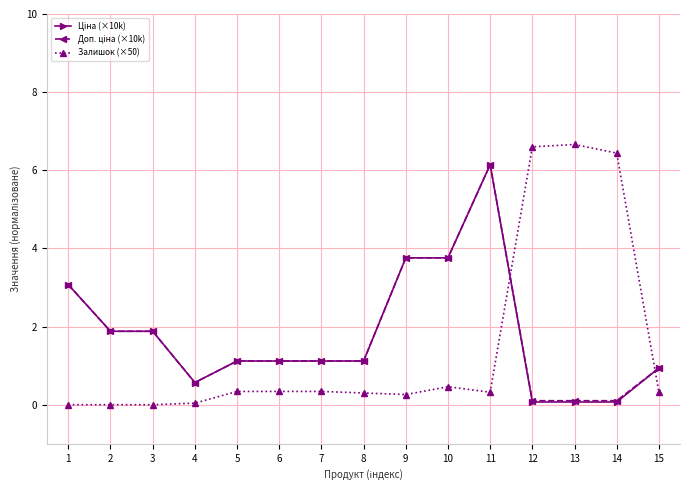

What is the difference between the highest and lowest values at 1?

3.1